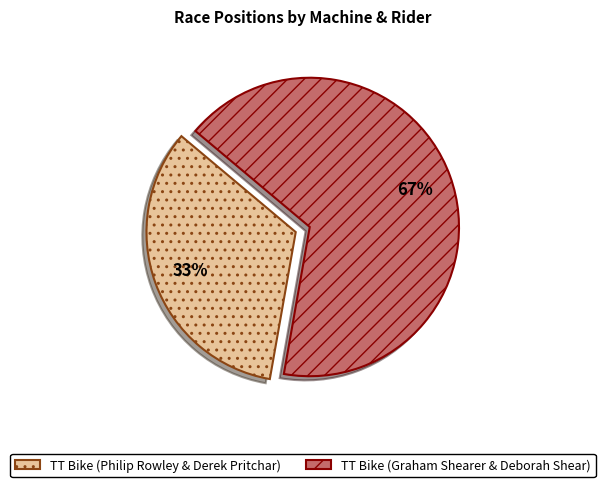

Which category has the smallest portion of the pie?

TT Bike (Philip Rowley & Derek Pritchar)